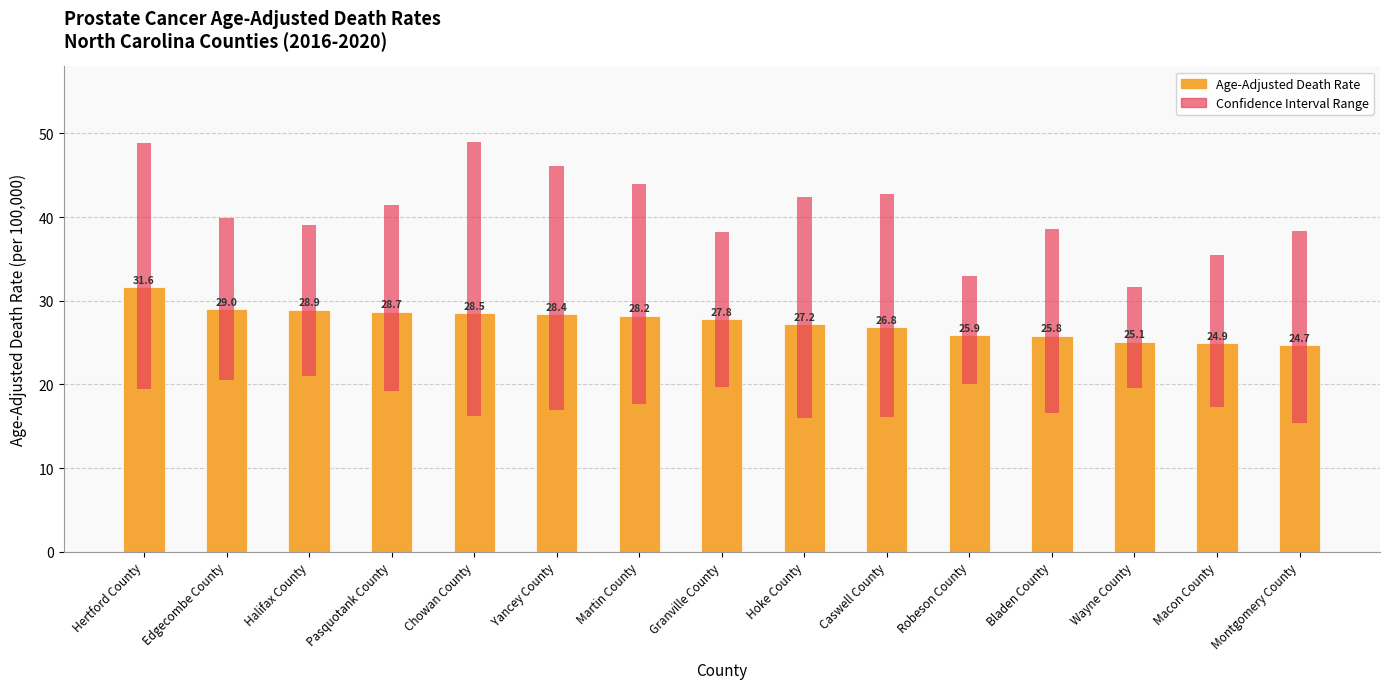

Is it true that the value at Pasquotank County is 17.6?

False